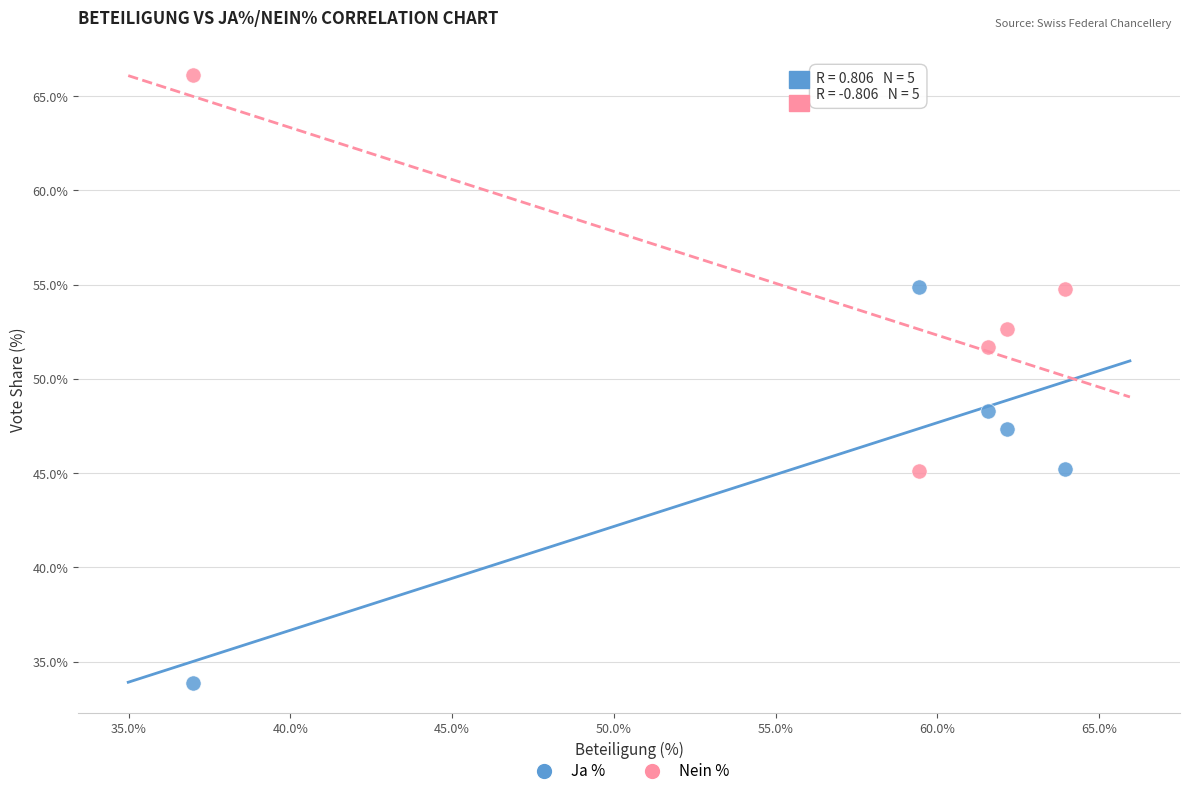

Which series reaches the minimum Y coordinate?

Ja %